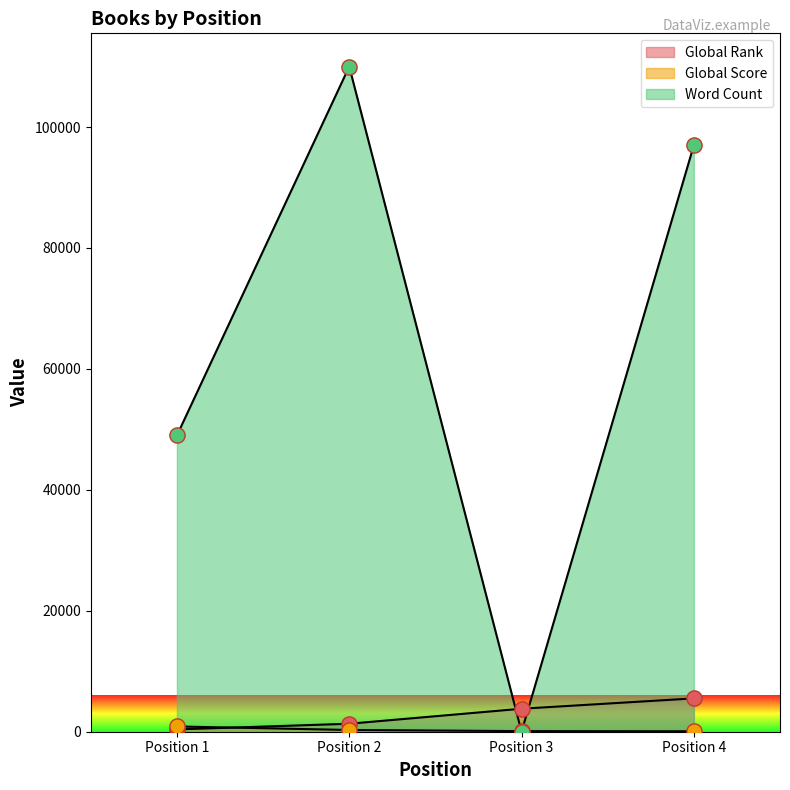

Which series has the widest spread of Y values?

Word Count